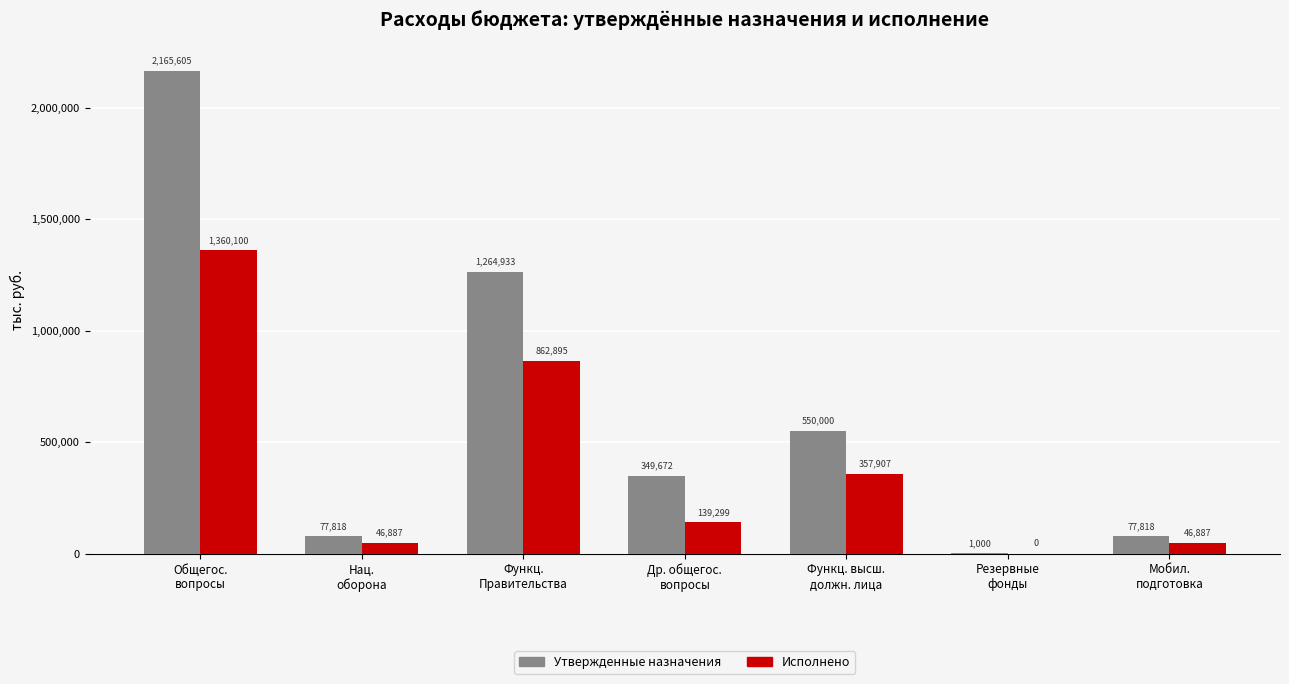

Are the bars horizontal?

No